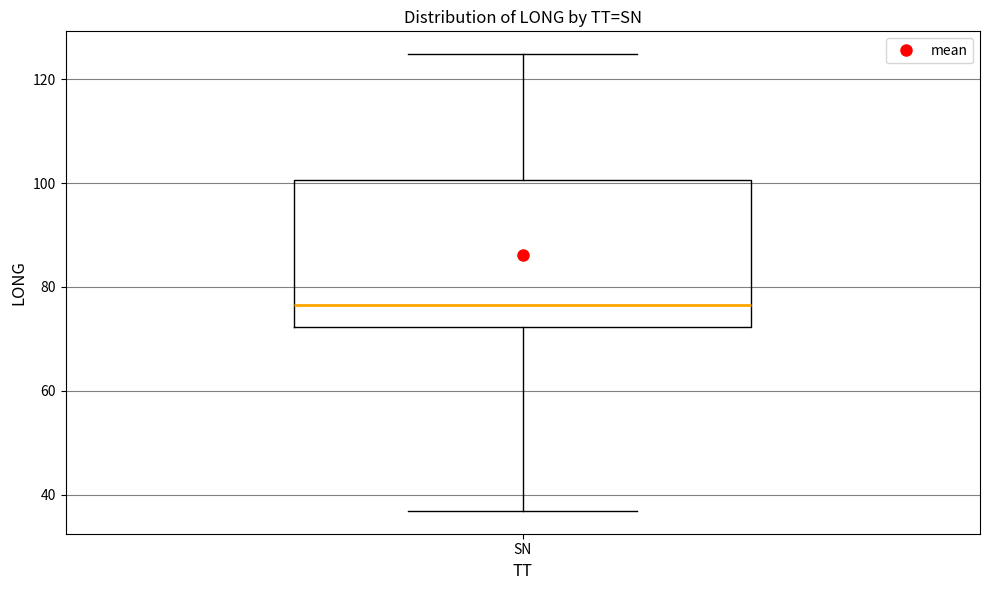

Read this box plot against the y-axis: the position of the median line, the range covered by the box, and the ends of both whiskers. The values are not printed on the chart, so give them approximately, as read against the axis.

median 76, box 72 to 100, whiskers 36 to 124